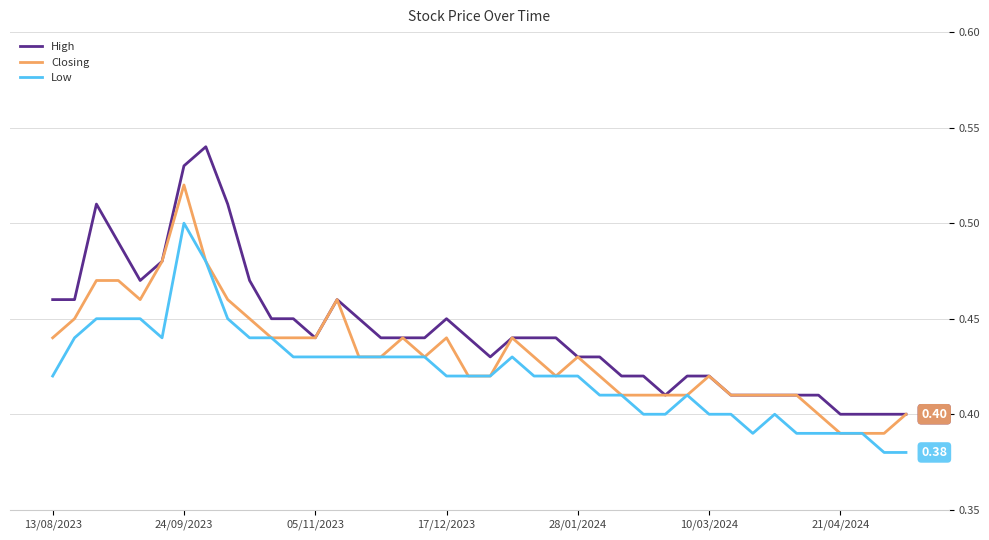

List the series in order of their overall mean, highest first.

High, Closing, Low